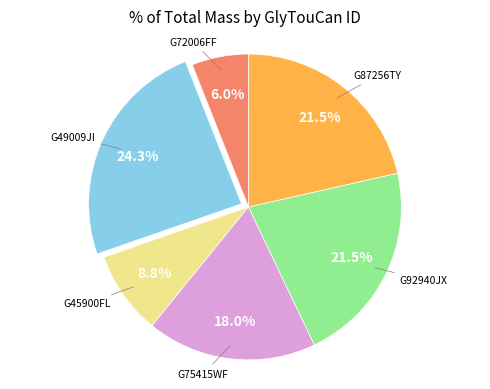

Is there a majority slice in this chart?

No